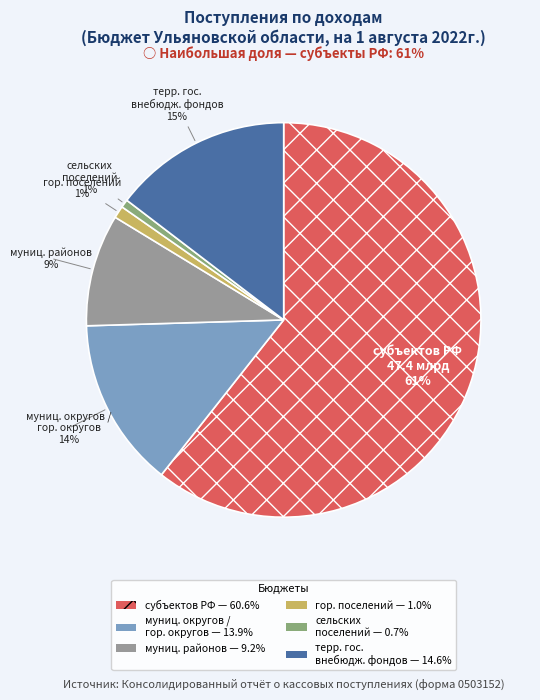

To the nearest percent, what is the difference between the largest and smallest slice percentages?

60%